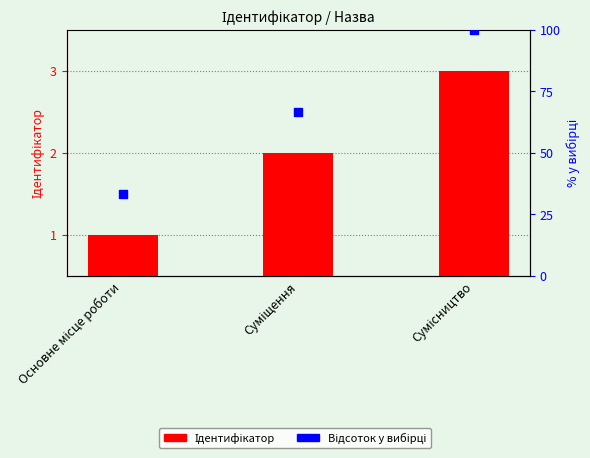

Which series reaches the maximum Y coordinate?

Відсоток у вибірці